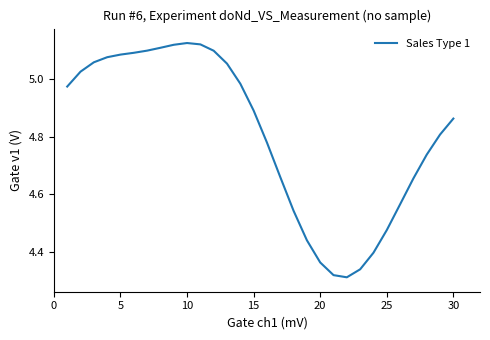

True or false: the data shows 8.4 at 5.

False